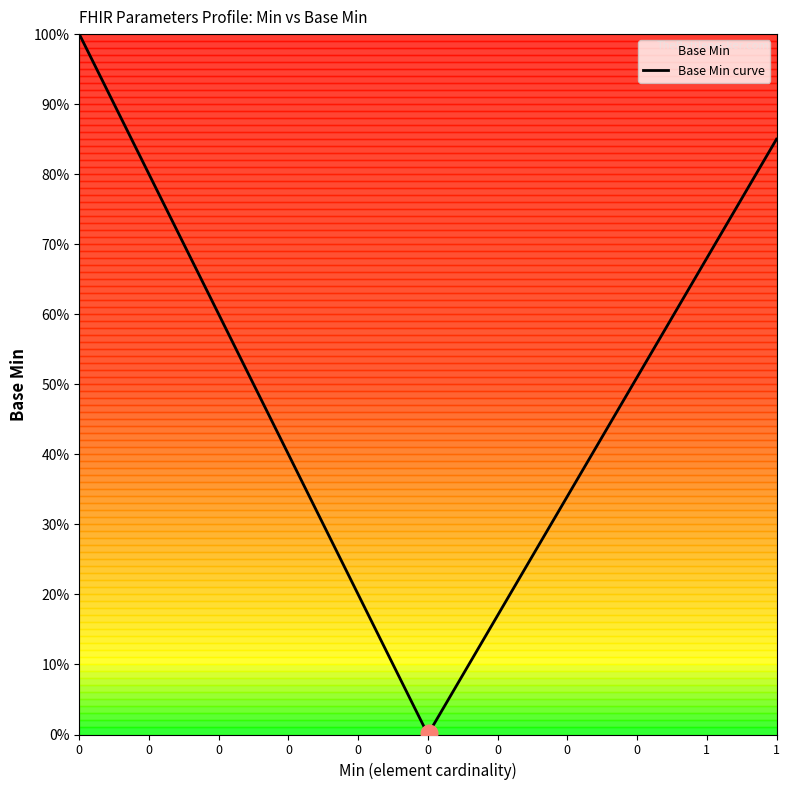

True or false: there are more than 1 points higher than both neighbors.

False